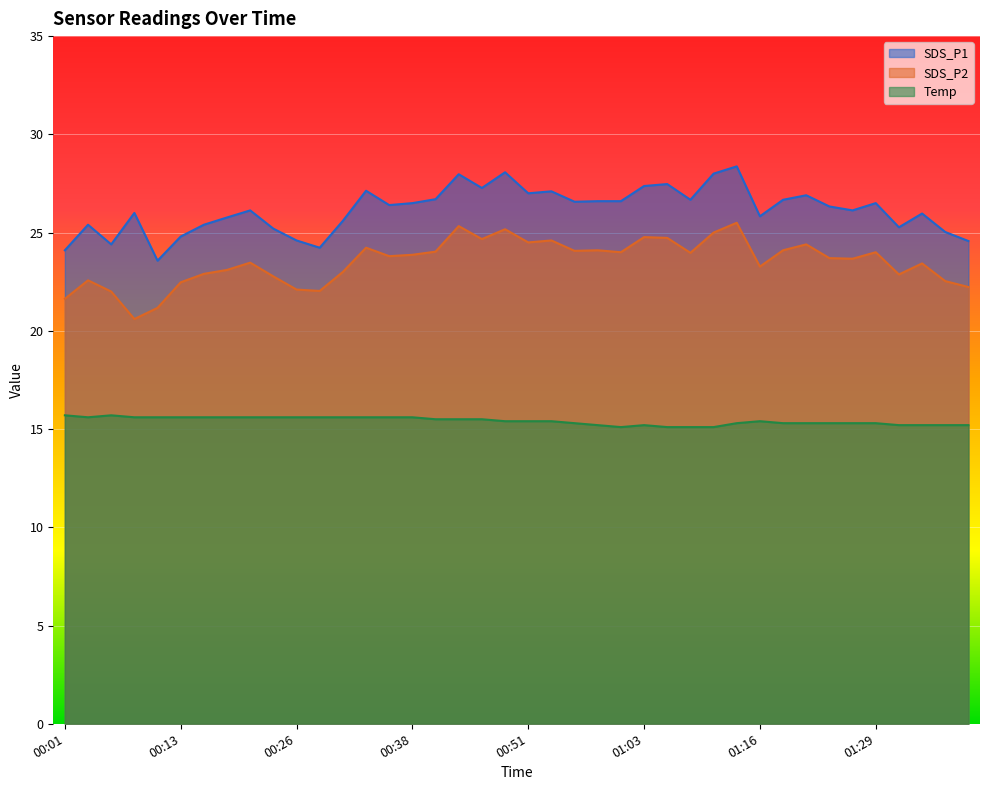

What is the approximate value of Temp at 01:34?

15.2